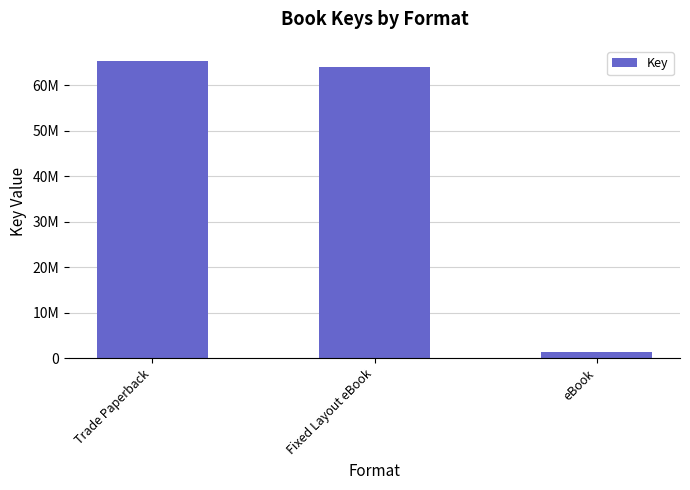

The value at Fixed Layout eBook is 20755181. True or false?

False